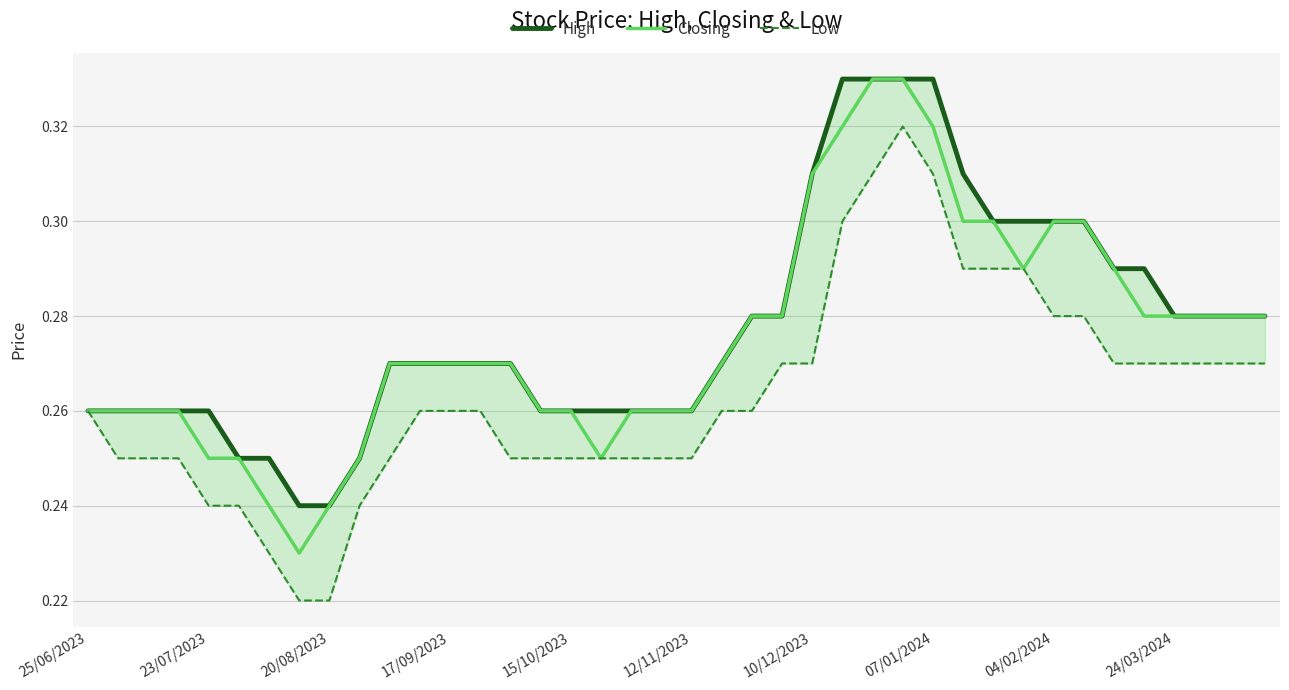

The value of High at 12/11/2023 is 0.1. True or false?

False